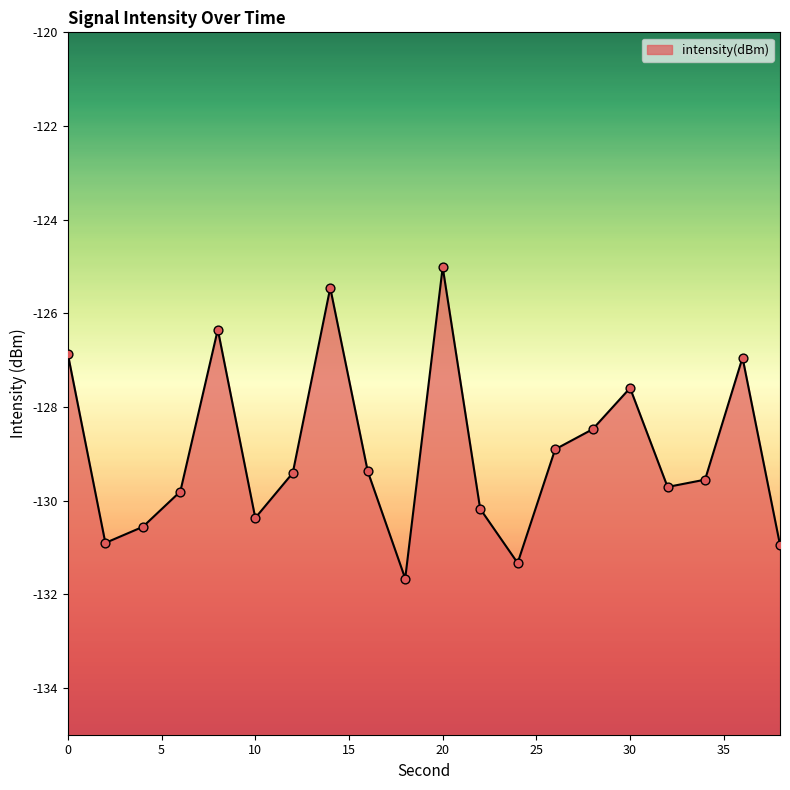

Between 12 and 2, which is larger?

12